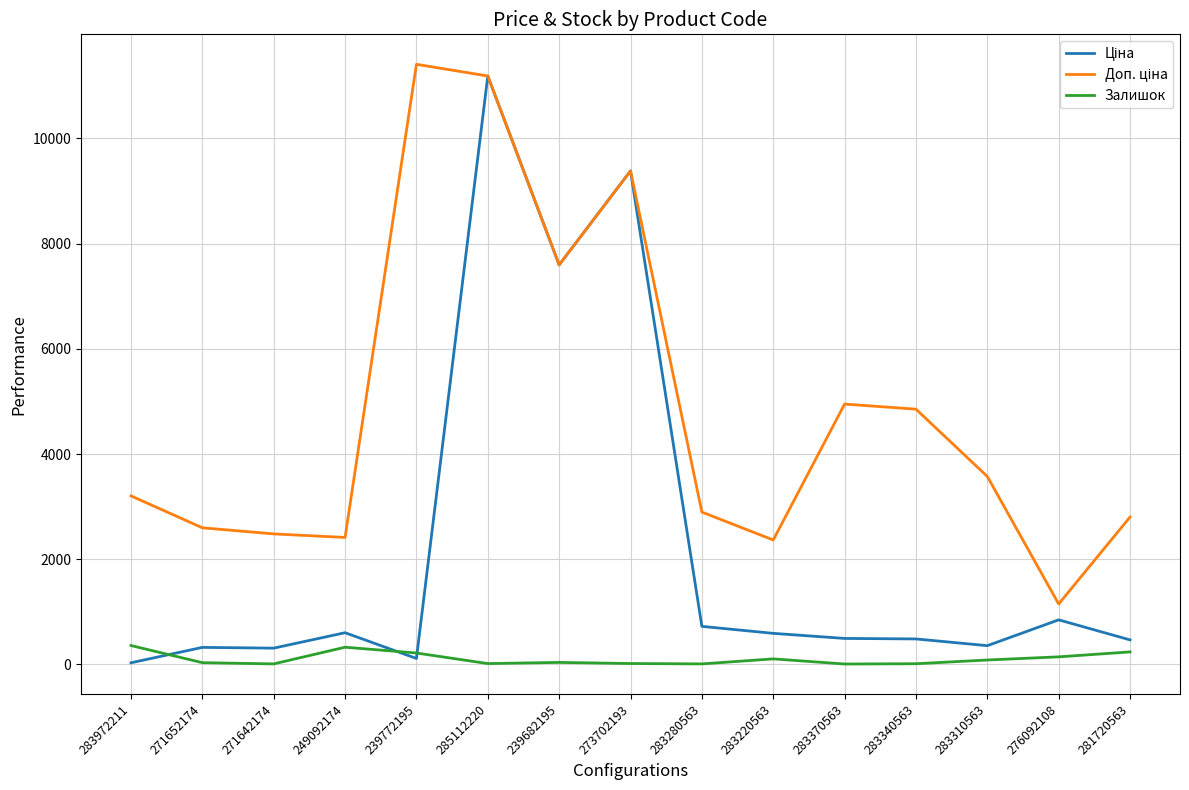

What is the greatest value displayed?

11410.0